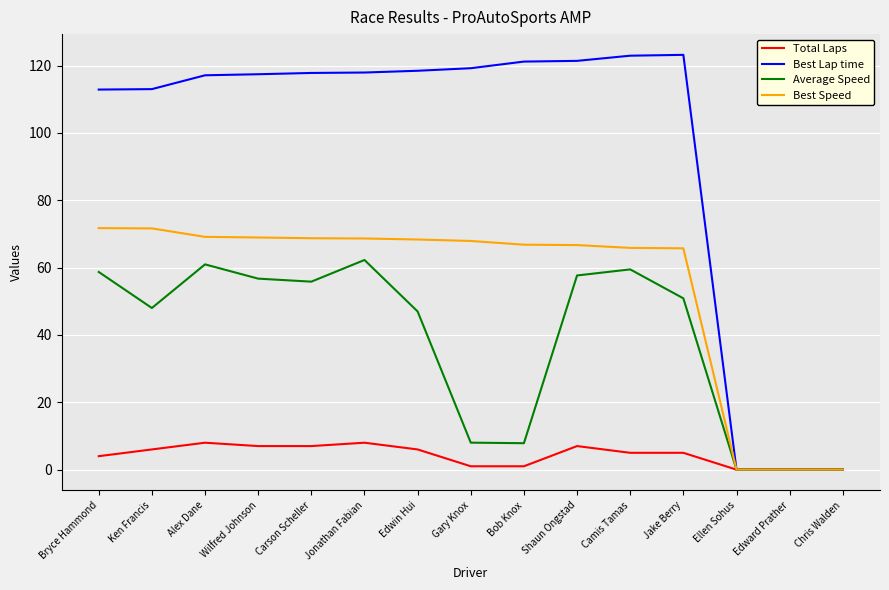

Which series has the widest spread of values?

Best Lap time